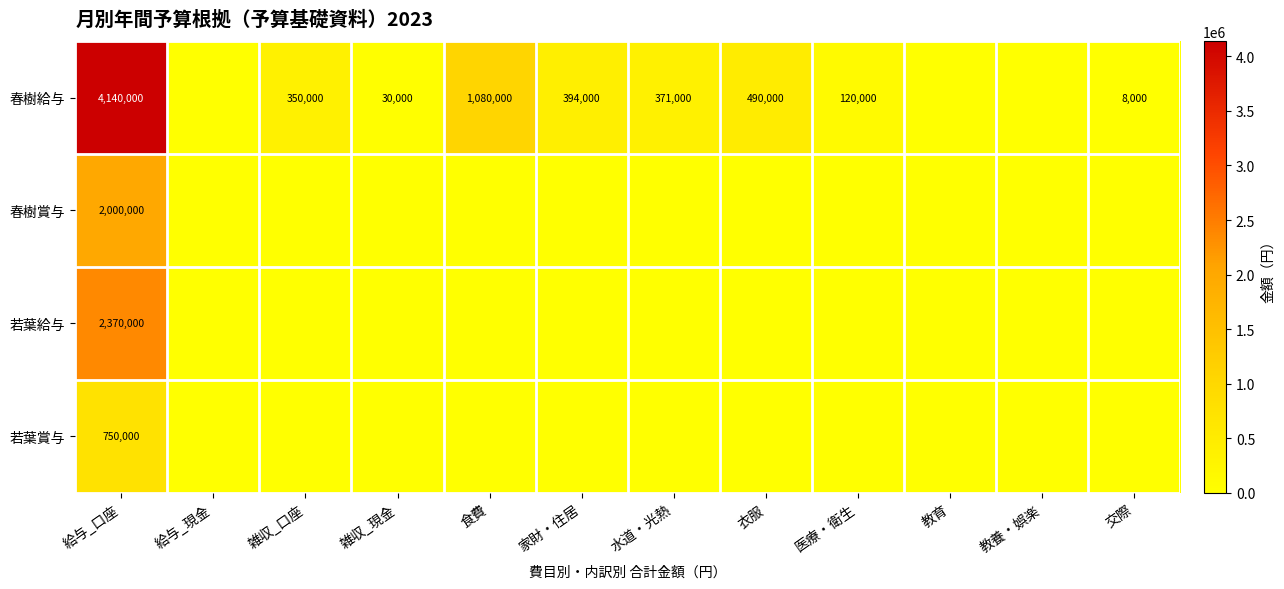

What is the total value across all series at 給与_口座?

9260000